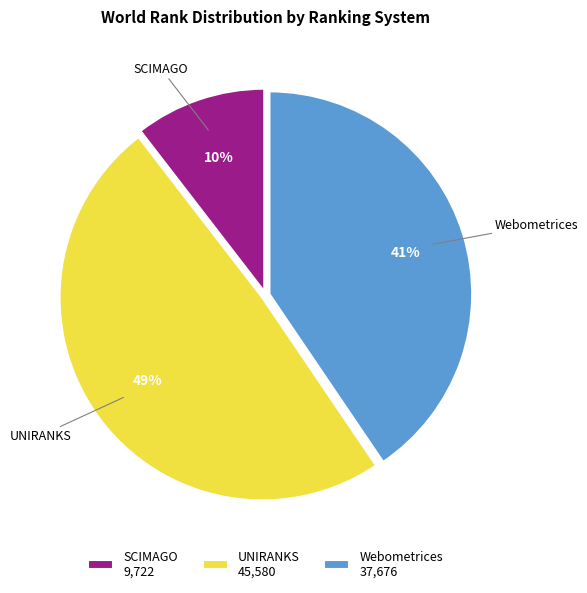

Which category has the smallest portion of the pie?

SCIMAGO 9,722